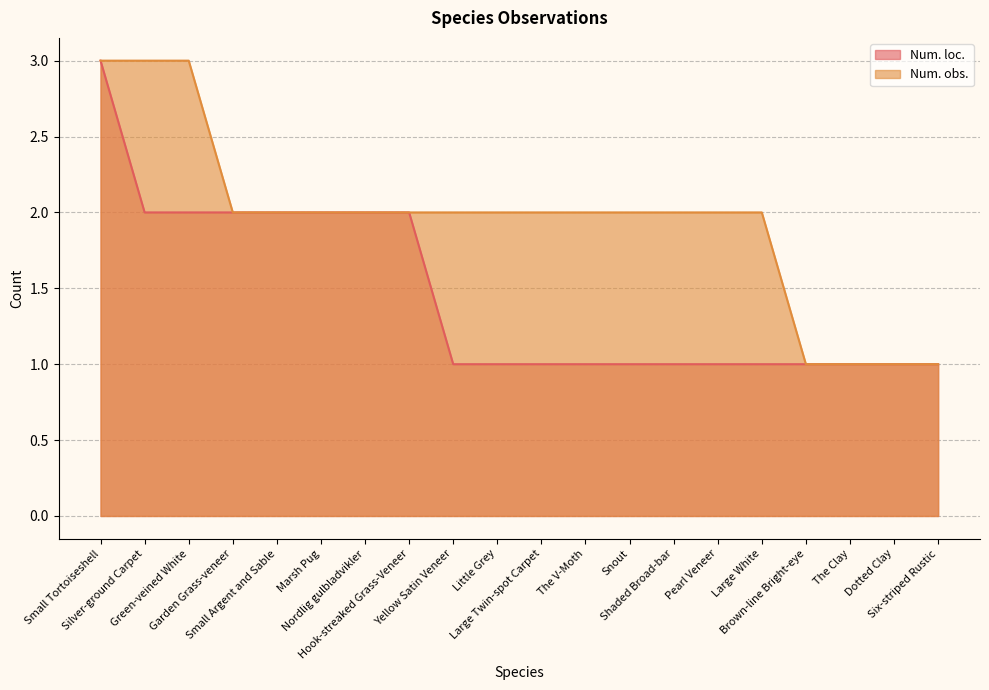

Reading right to left, list all the values displayed in this chart.

Num. loc.: Six-striped Rustic=1	Dotted Clay=1	The Clay=1	Brown-line Bright-eye=1	Large White=1	Pearl Veneer=1	Shaded Broad-bar=1	Snout=1	The V-Moth=1	Large Twin-spot Carpet=1	Little Grey=1	Yellow Satin Veneer=1	Hook-streaked Grass-Veneer=2	Nordlig gulbladvikler=2	Marsh Pug=2	Small Argent and Sable=2	Garden Grass-veneer=2	Green-veined White=2	Silver-ground Carpet=2	Small Tortoiseshell=3
Num. obs.: Six-striped Rustic=1	Dotted Clay=1	The Clay=1	Brown-line Bright-eye=1	Large White=2	Pearl Veneer=2	Shaded Broad-bar=2	Snout=2	The V-Moth=2	Large Twin-spot Carpet=2	Little Grey=2	Yellow Satin Veneer=2	Hook-streaked Grass-Veneer=2	Nordlig gulbladvikler=2	Marsh Pug=2	Small Argent and Sable=2	Garden Grass-veneer=2	Green-veined White=3	Silver-ground Carpet=3	Small Tortoiseshell=3